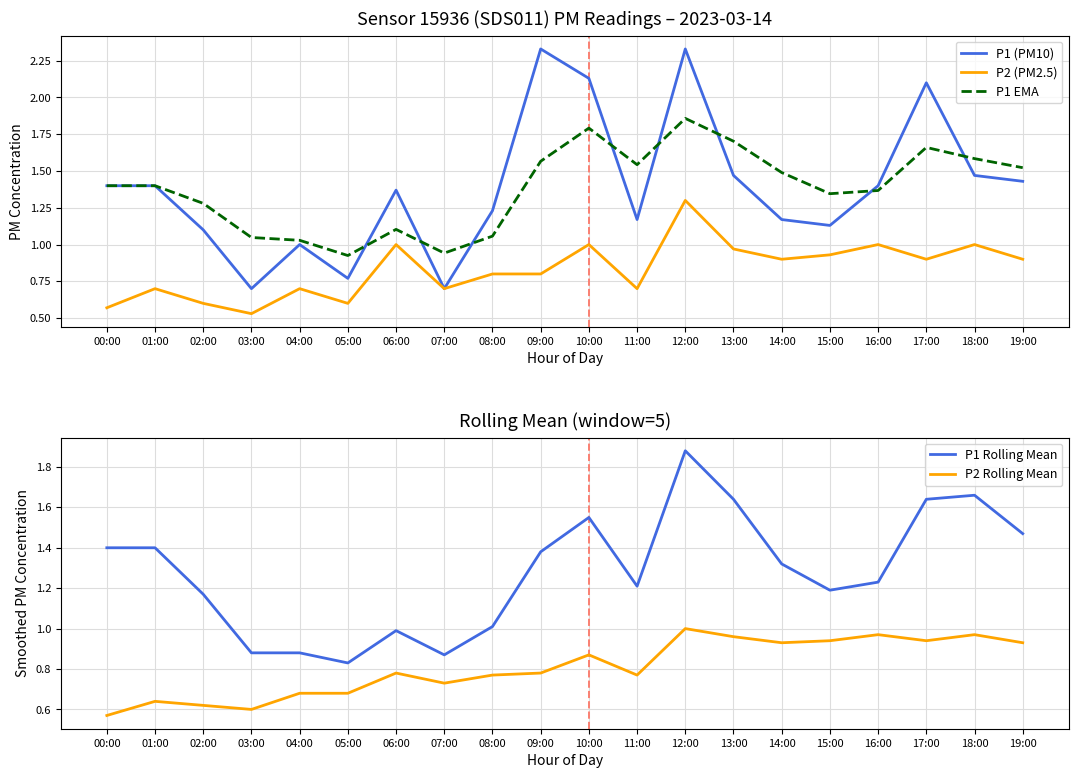

What is the sum of the P1 (PM10) values at 13:00 and 05:00?

2.2